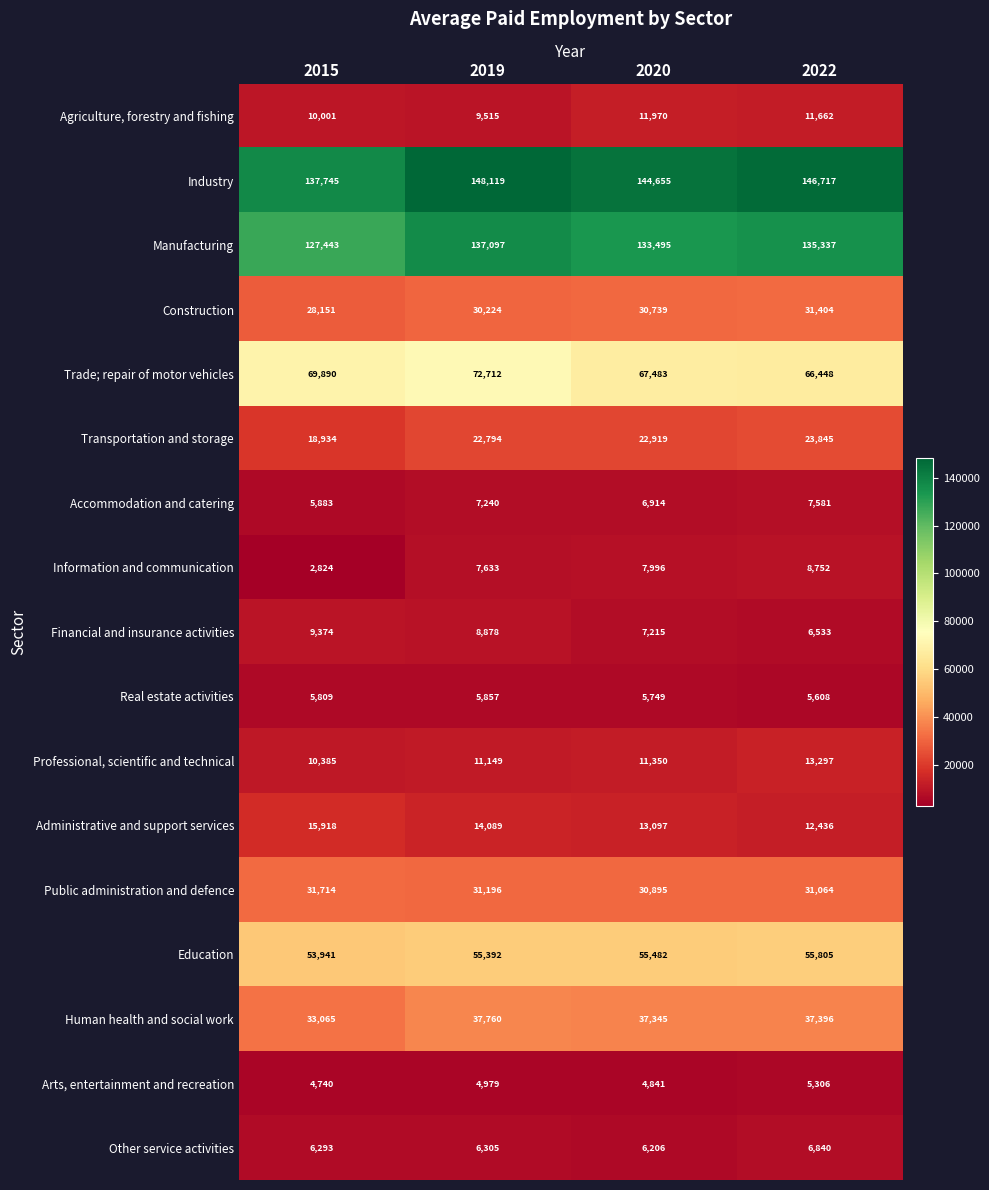

Which series has the largest total across all categories?

Industry